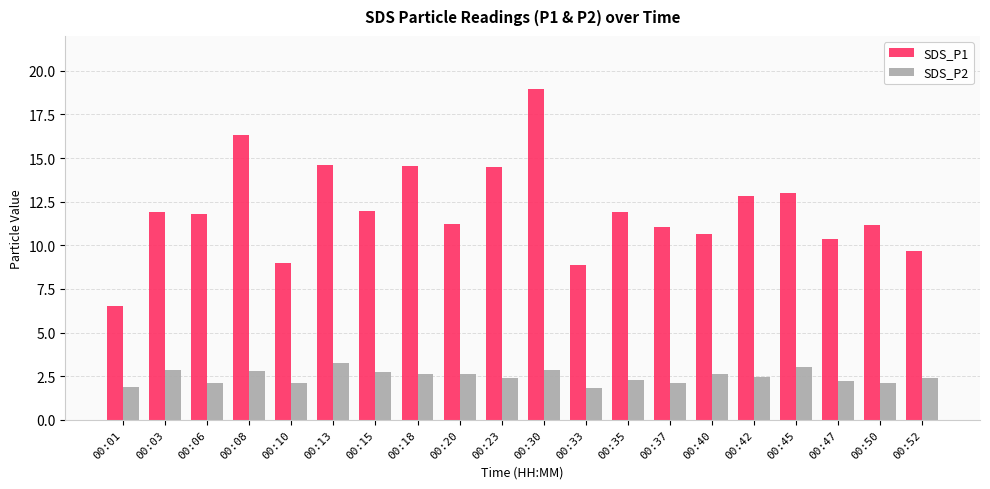

What is the total value across all series at 00:45?

16.0